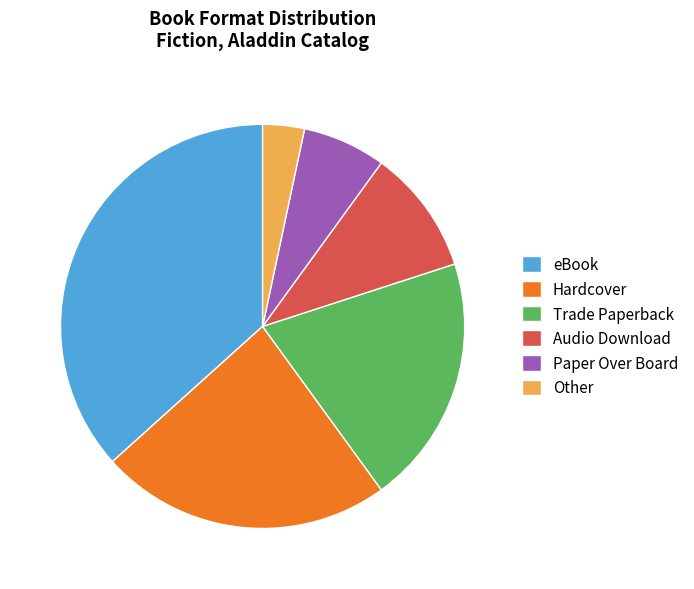

Rank the categories by value from highest to lowest.

eBook, Hardcover, Trade Paperback, Audio Download, Paper Over Board, Other